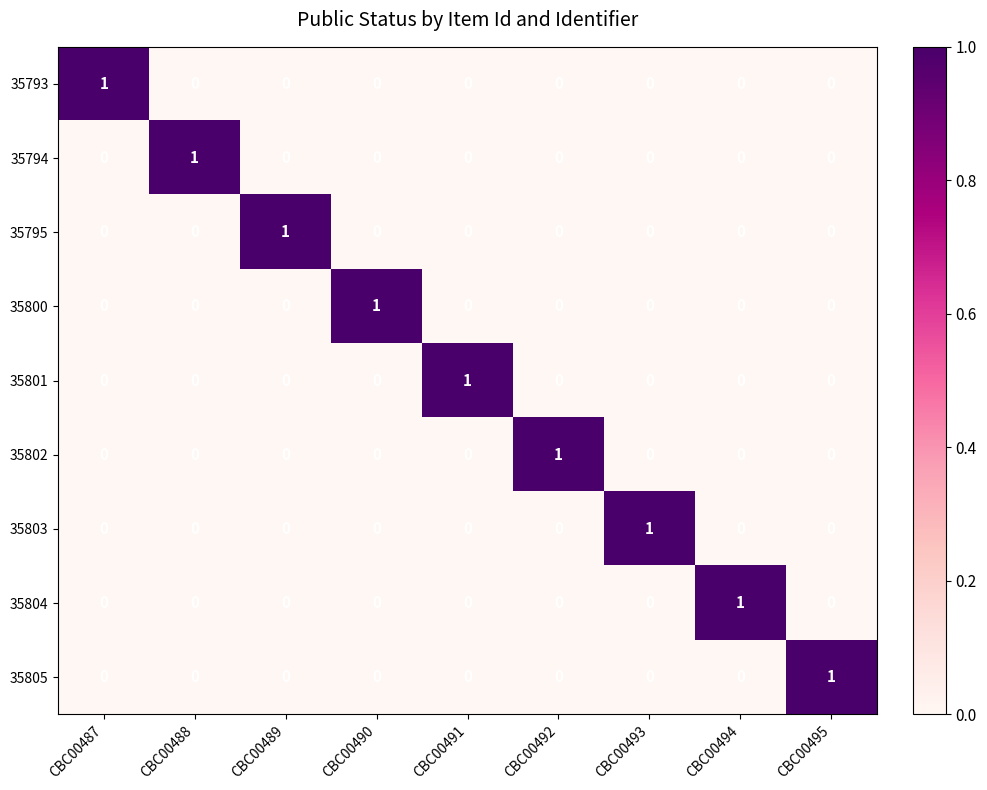

True or false: 35803 has a value of 0 at CBC00489.

True